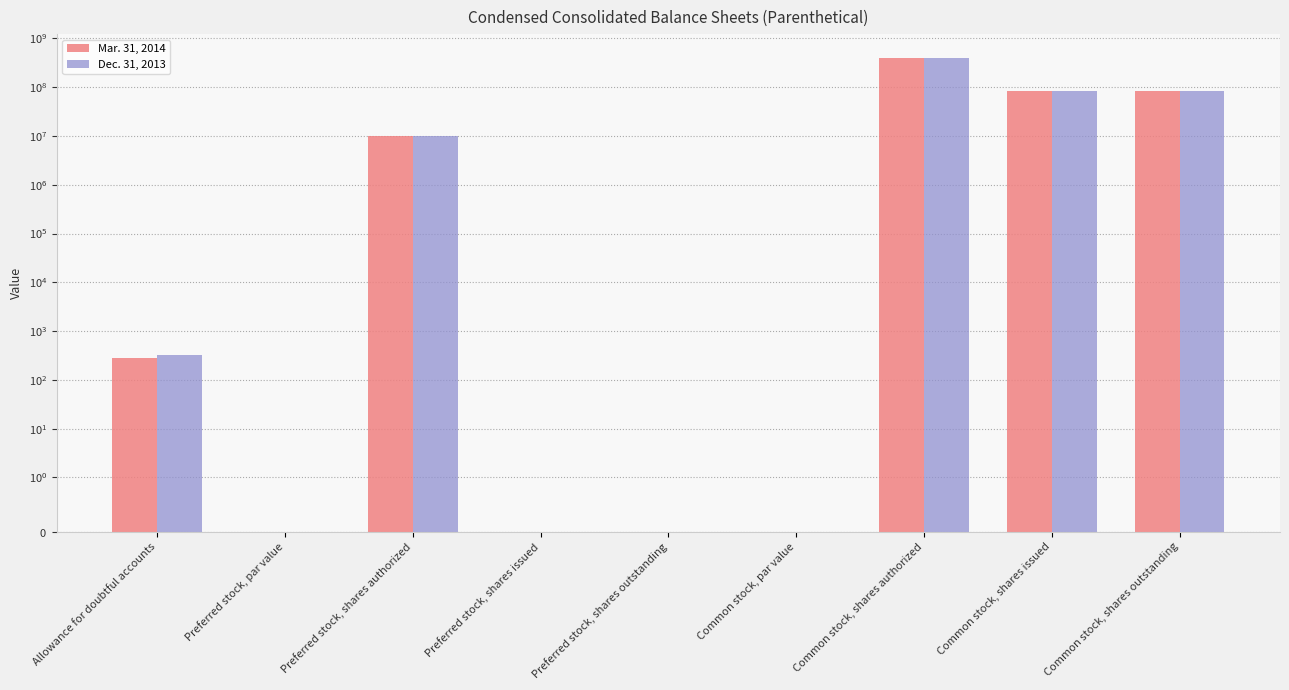

How many data points does each series have?

9